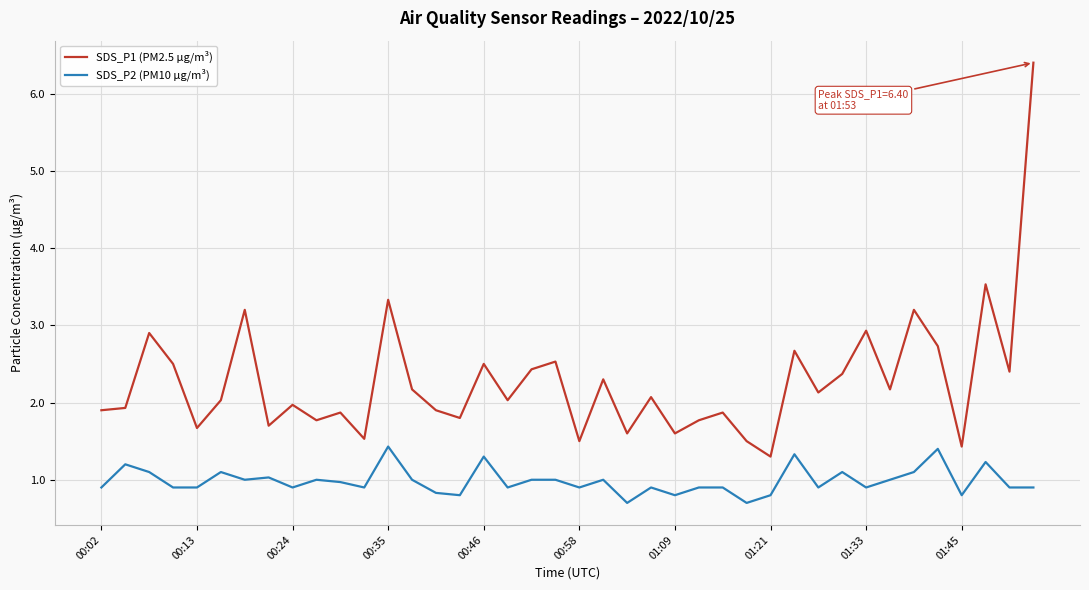

List the series in order of their overall mean, lowest first.

SDS_P2 (PM10 µg/m³), SDS_P1 (PM2.5 µg/m³)